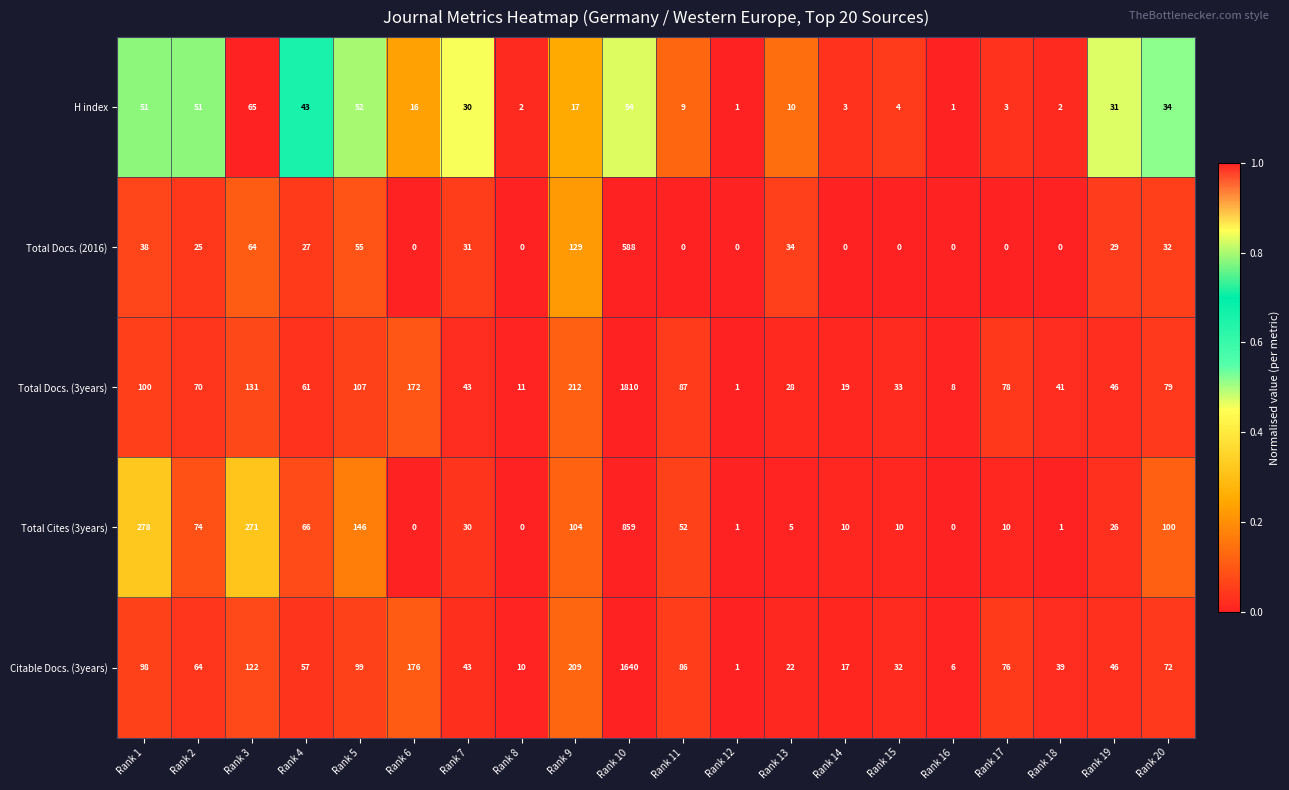

What is the maximum value shown in the chart?

1810